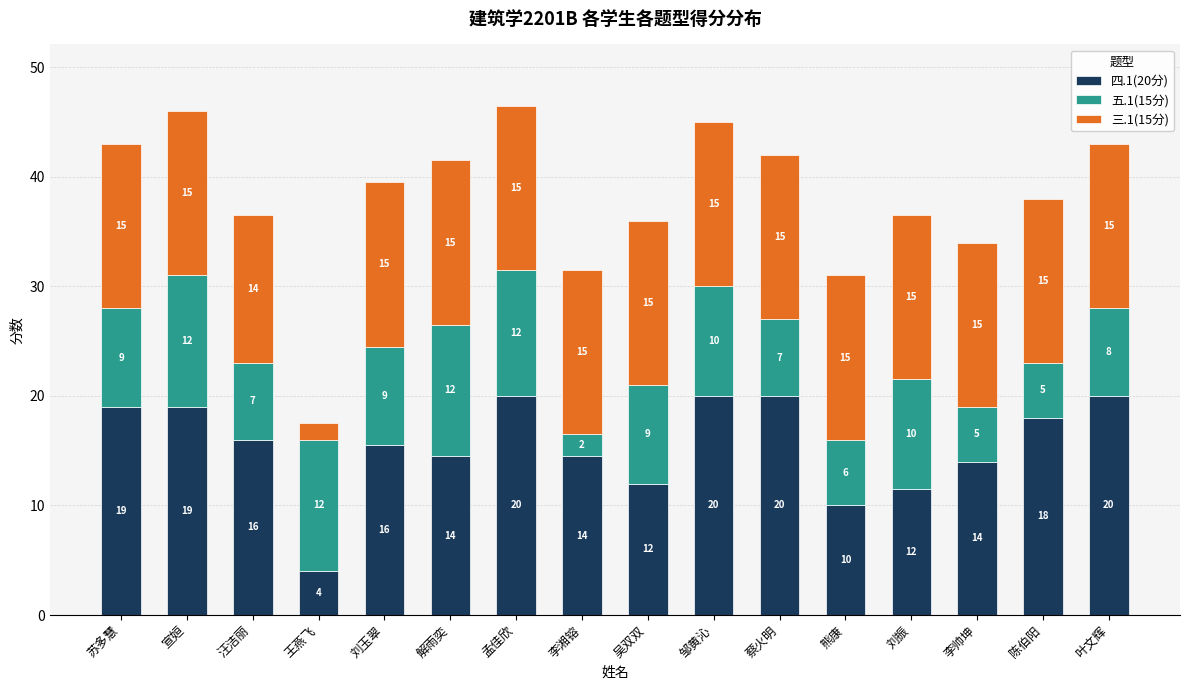

At which category is the sum across all series the highest?

孟佳欣